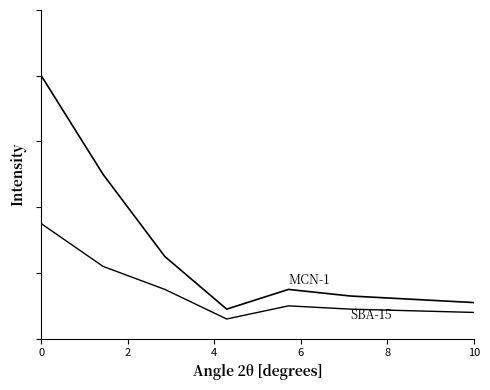

The value of SBA-15 at 8 is 0.6. True or false?

False